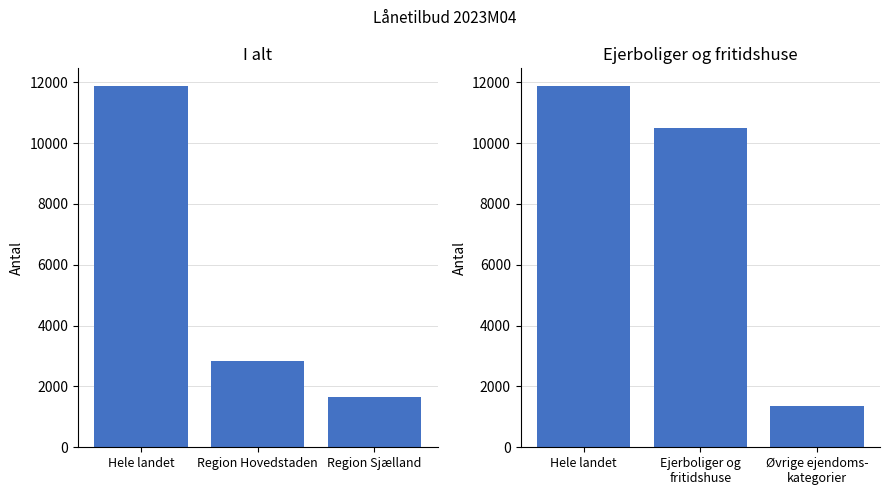

Reading right to left, list all the values displayed in this chart.

I alt: 1657	2853	11867
Ejerboliger og fritidshuse: 1364	10503	11867